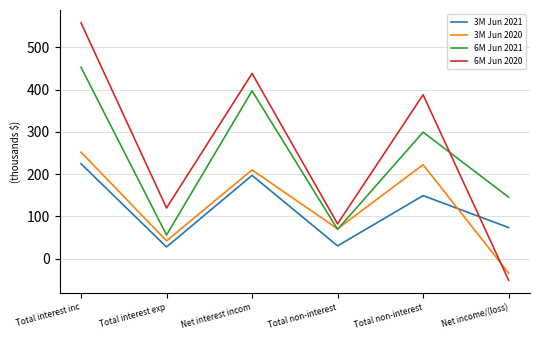

List the series in order of their peak value, lowest first.

3M Jun 2021, 3M Jun 2020, 6M Jun 2021, 6M Jun 2020